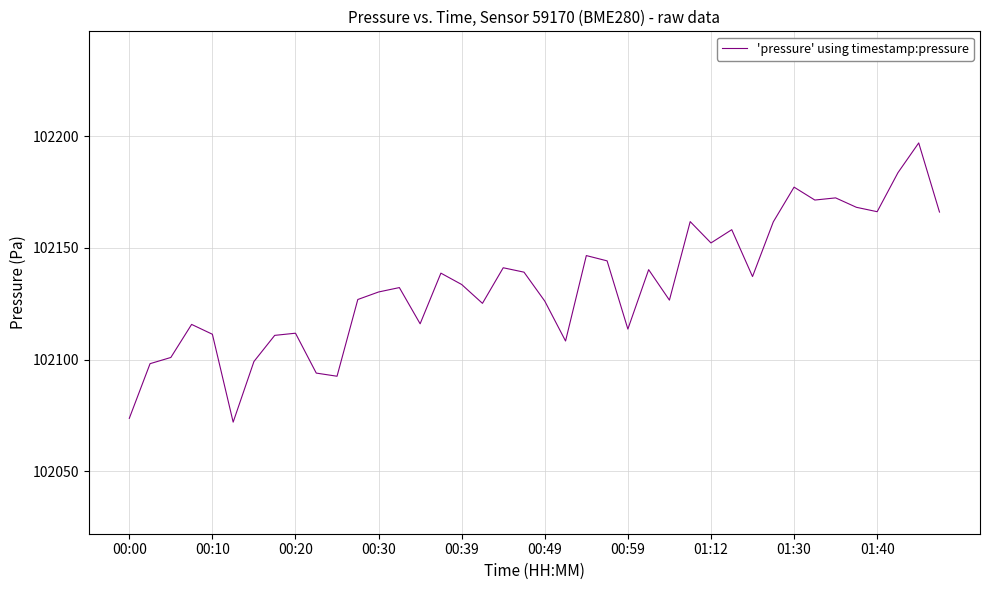

How many lines are shown in the chart?

1